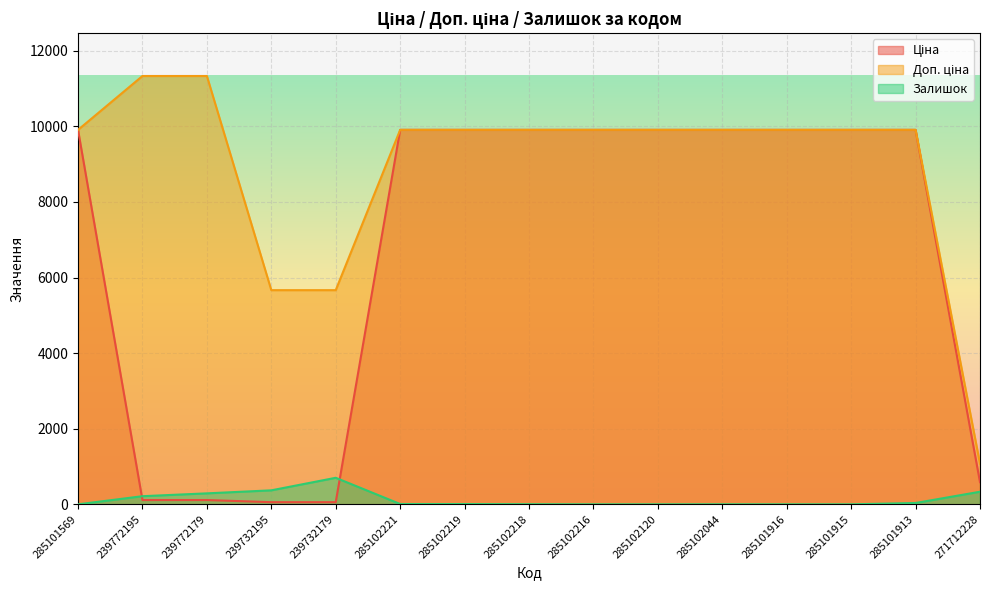

True or false: Ціна and Залишок cross at least once.

True